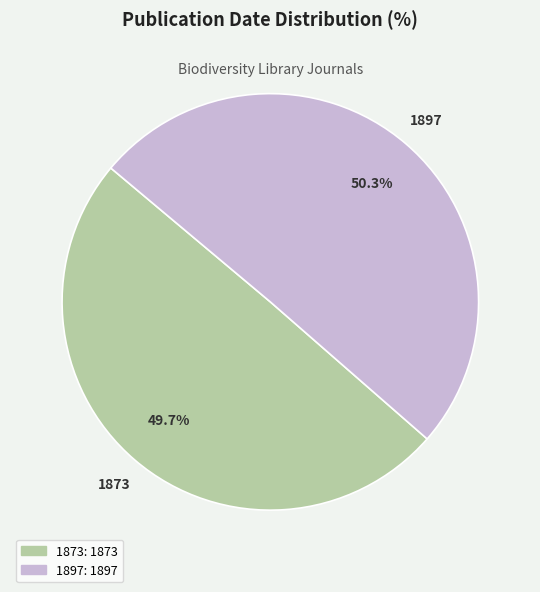

Does any single category account for the majority?

Yes